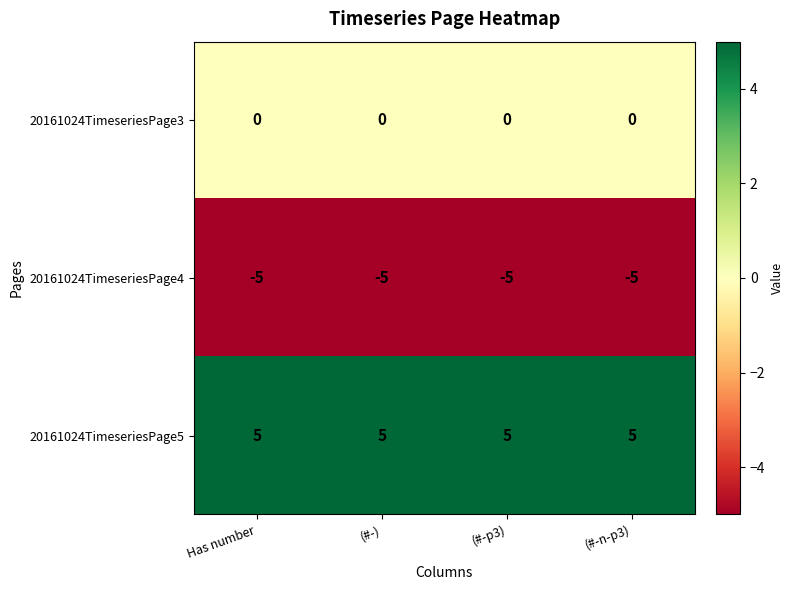

What is the difference between the highest and lowest values at (#-n-p3)?

10